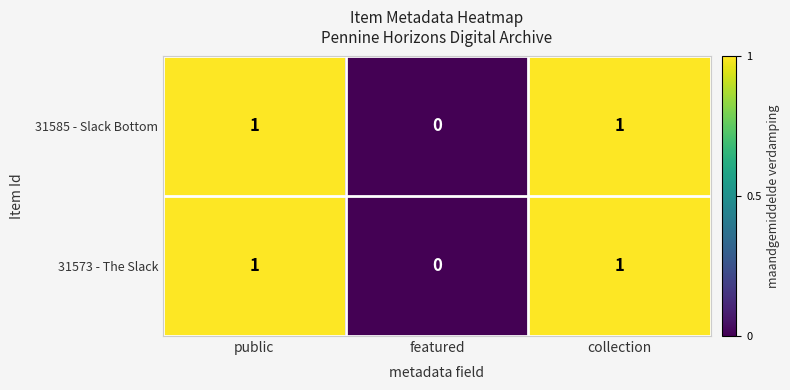

At which label does 31573 - The Slack reach its minimum?

featured